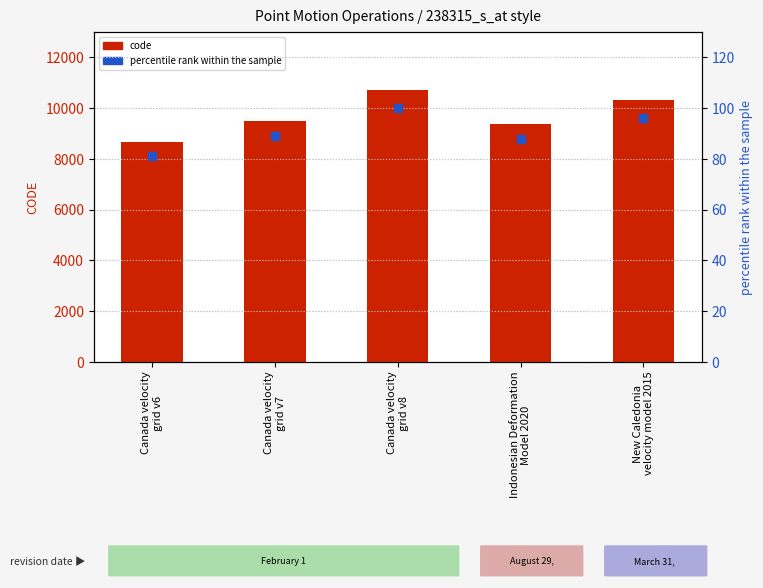

Is the value of code at New Caledonia
velocity model 2015 greater than the value of percentile rank within the sample at Indonesian Deformation
Model 2020?

Yes